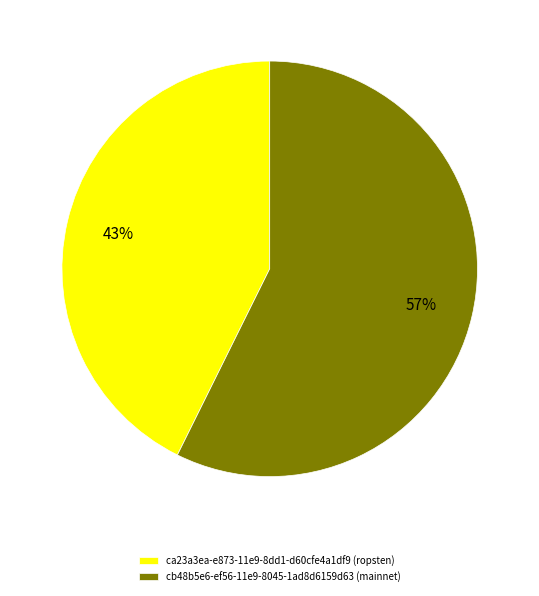

The cb48b5e6-ef56-11e9-8045-1ad8d6159d63 slice represents 57% of the pie. True or false?

True